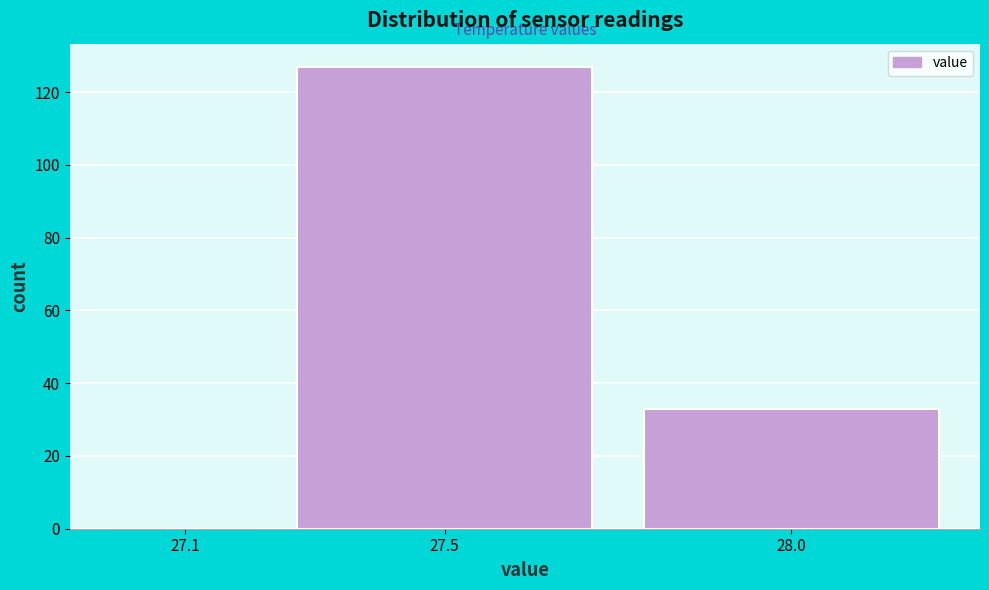

Reading left to right, what are all the values shown in this chart?

27.1=0	27.5=127	28.0=33